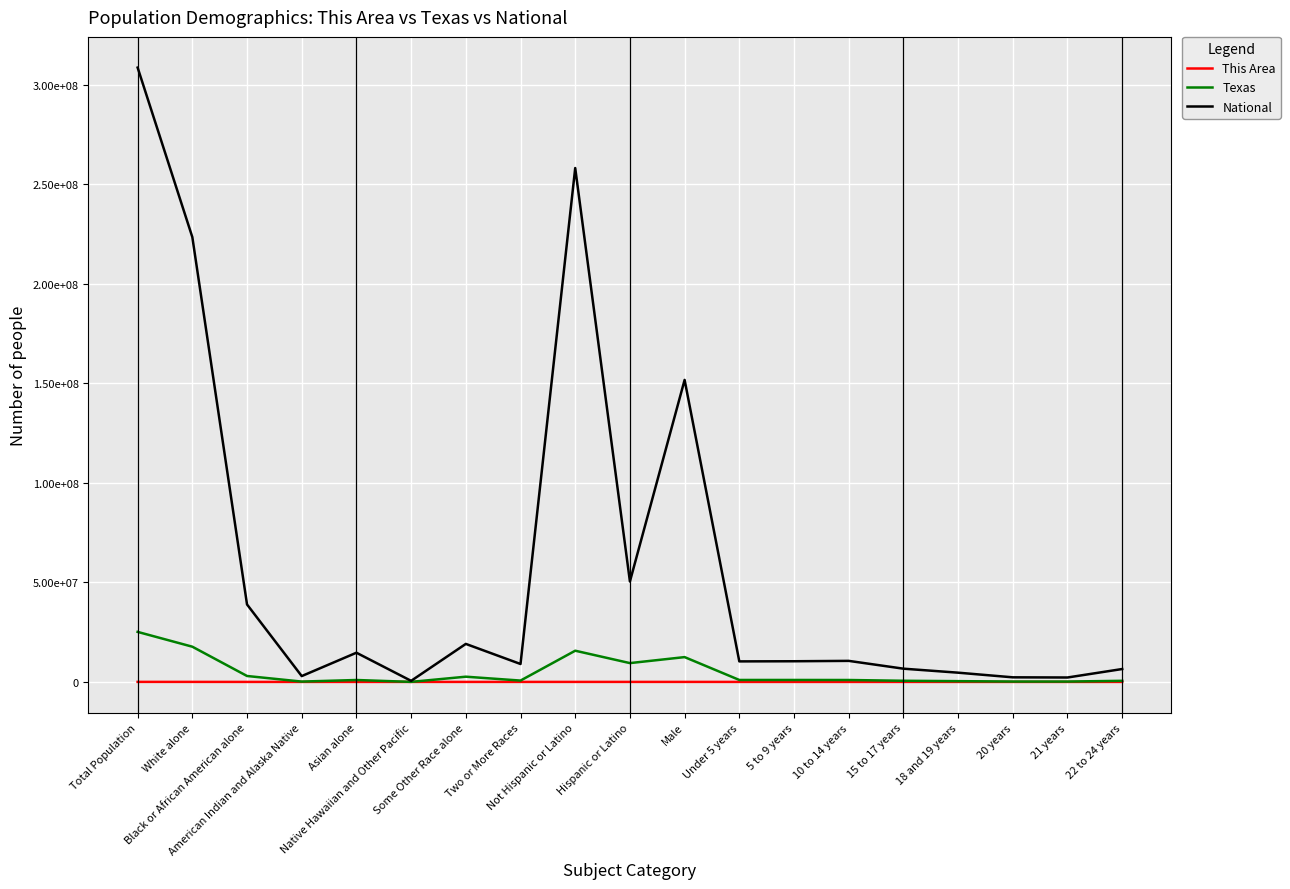

What is the spread (max minus min) of values at American Indian and Alaska Native?

2932167